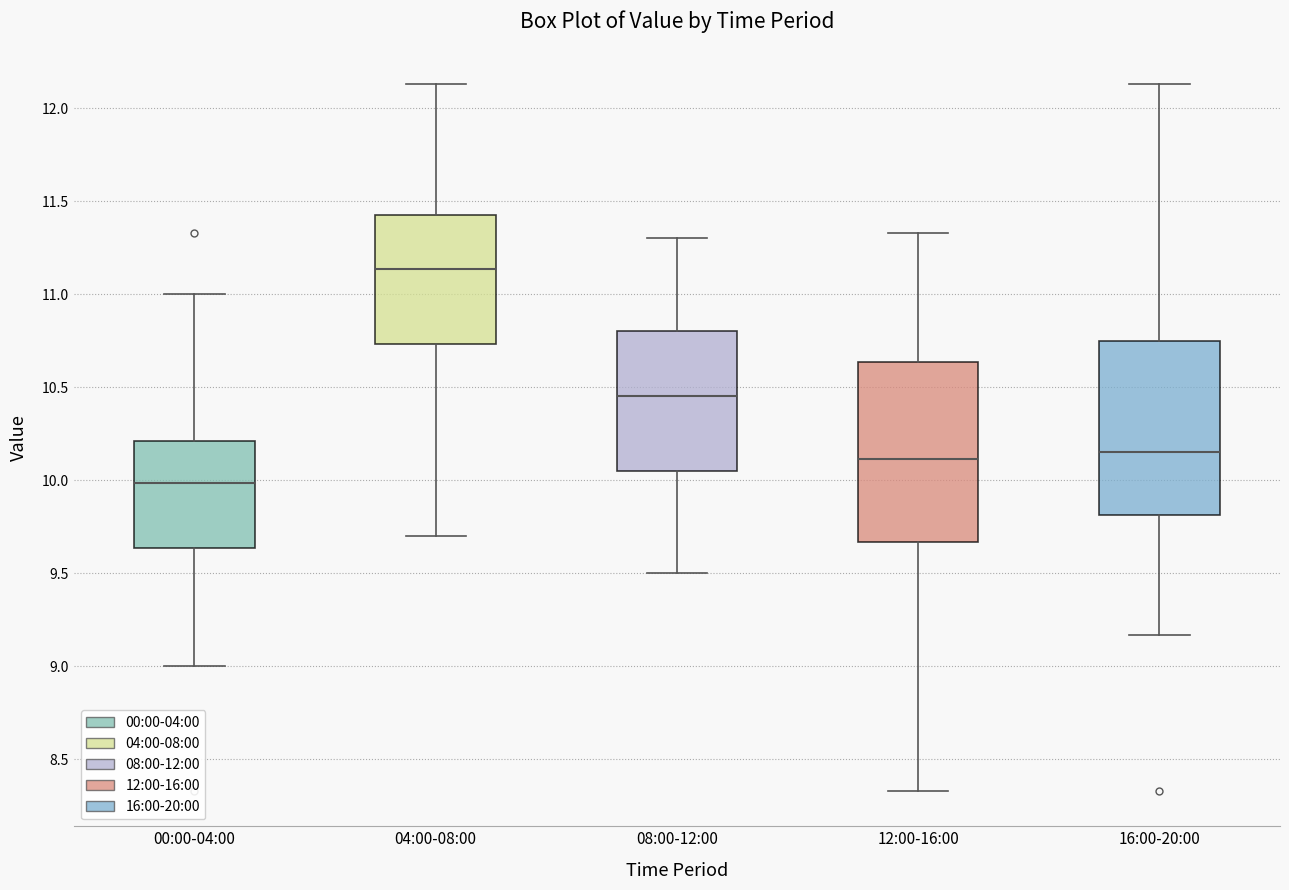

Which box has the highest median line?

04:00-08:00